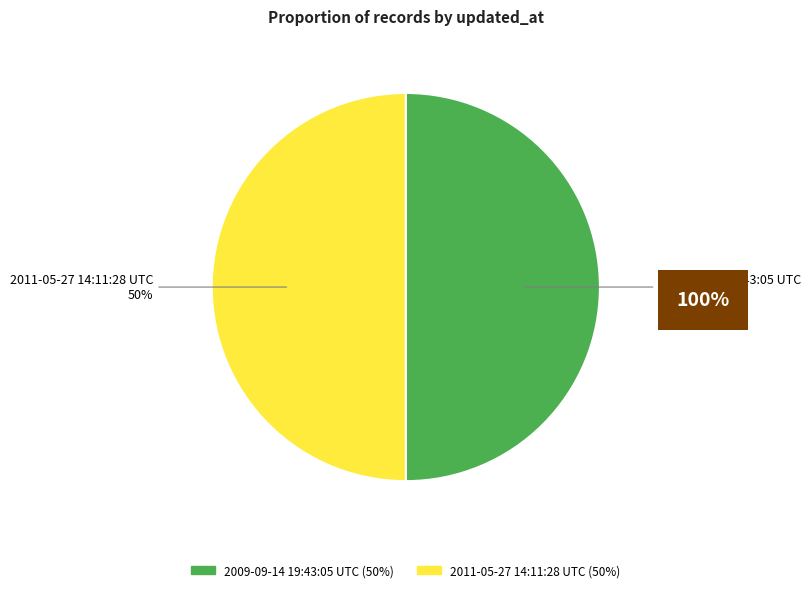

How many slices are in this pie chart?

2